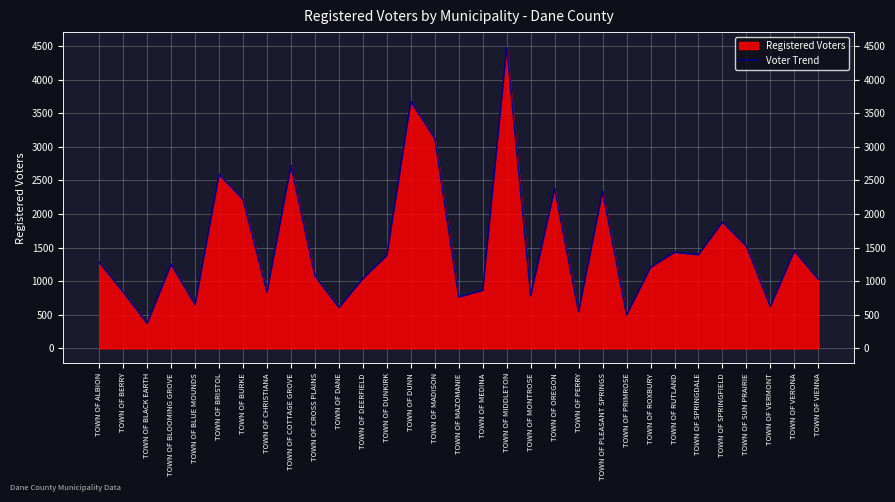

The chart shows a value of 211 at TOWN OF BLACK EARTH. True or false?

False